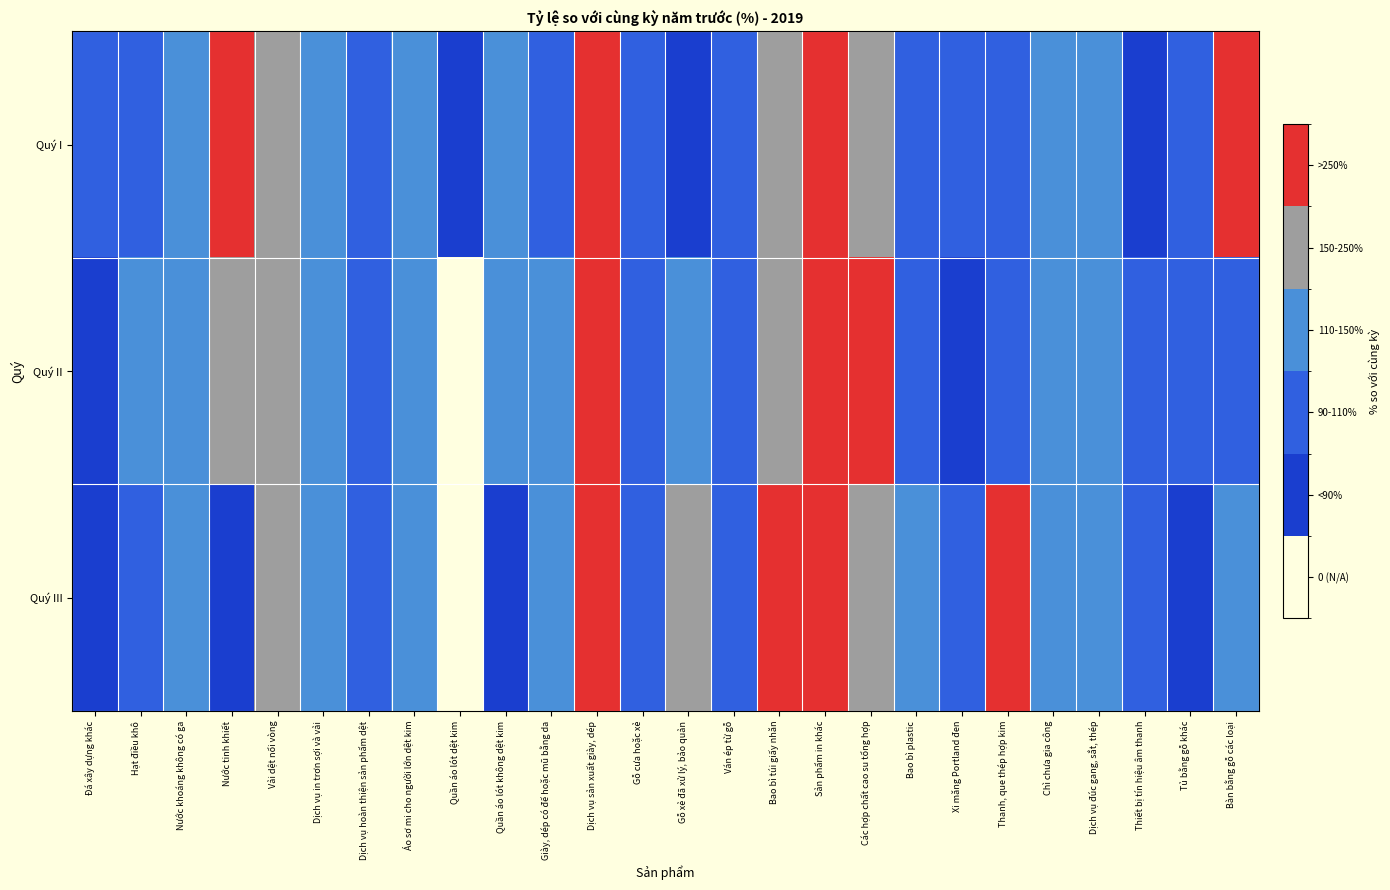

At which category does the chart reach its minimum across all series?

Quần áo lót dệt kim